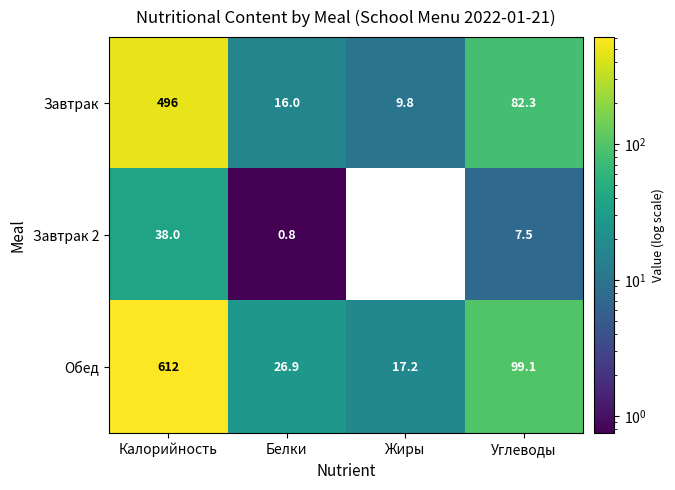

Read the Обед value at Калорийность.

612.0